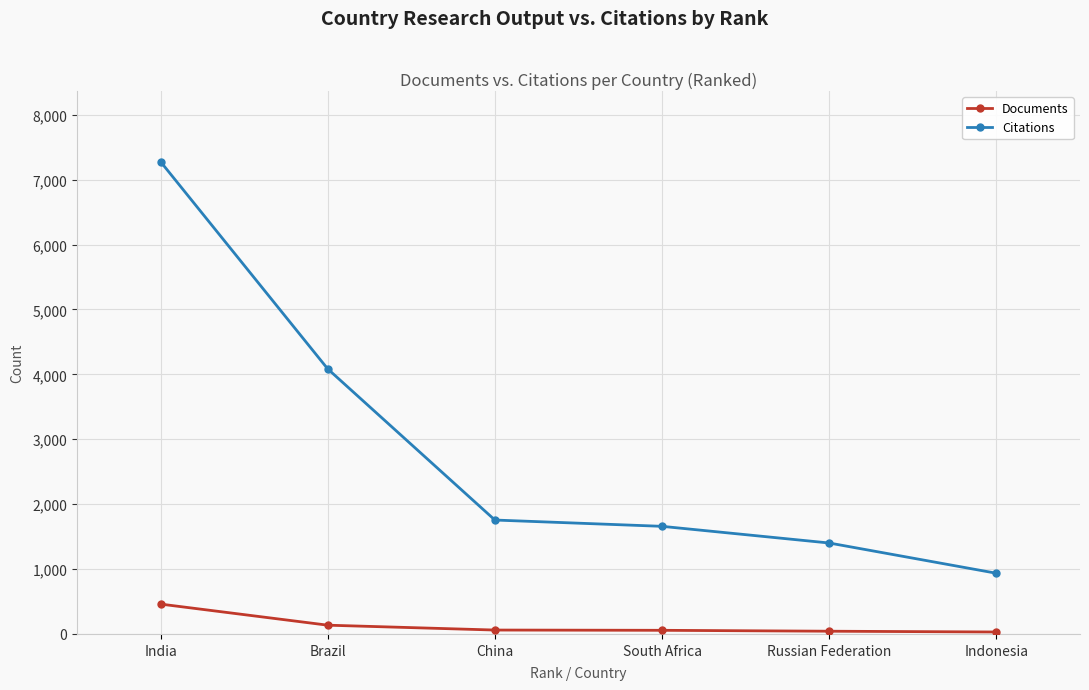

Which series has the largest range (max minus min)?

Citations